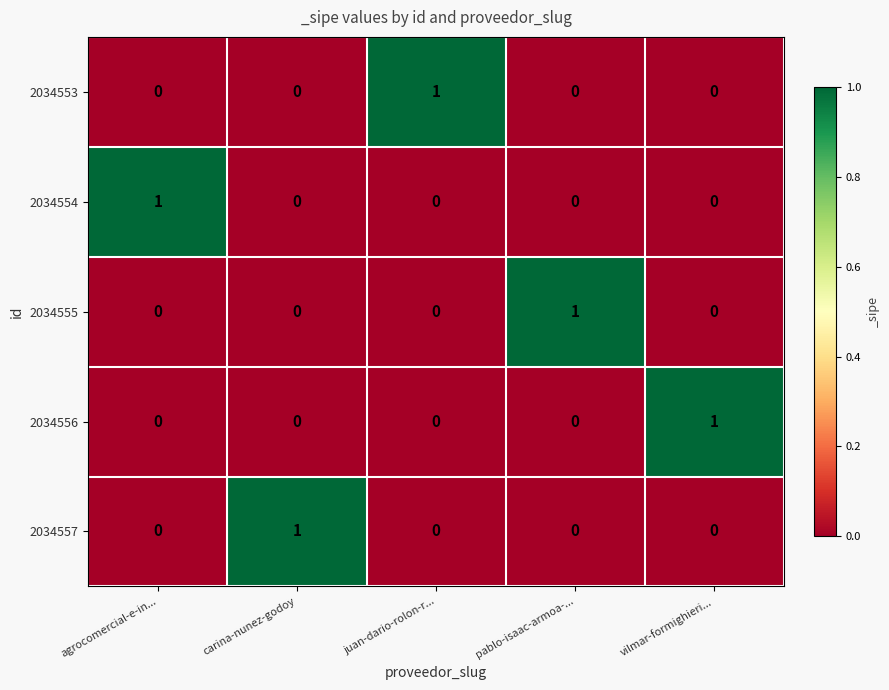

Count the 2034554 values in the range 0 to 1.

5